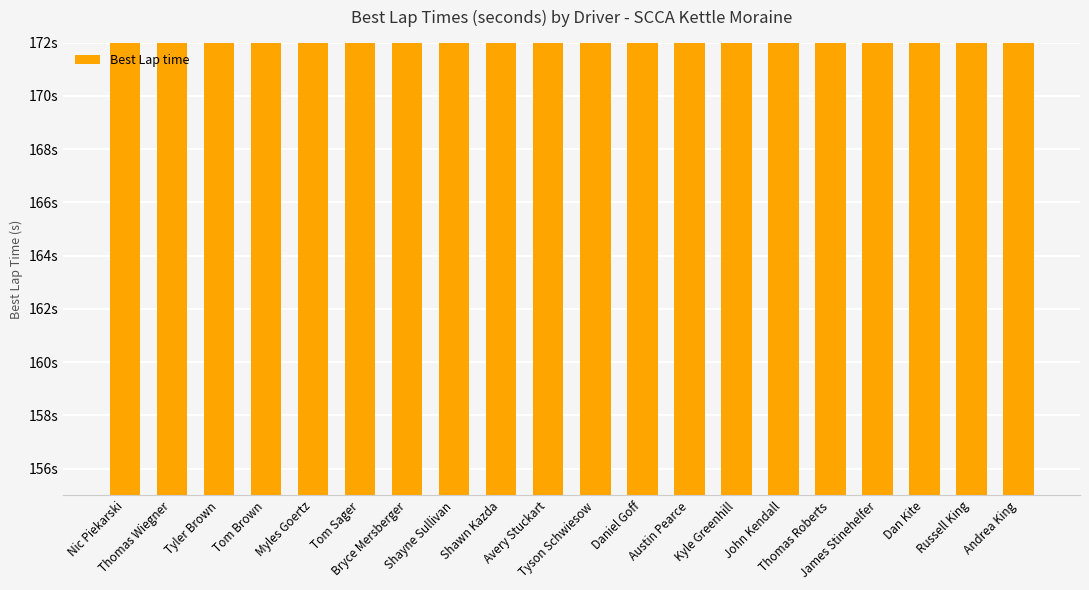

Reading left to right, what are all the values shown in this chart?

Nic Piekarski=157.8	Thomas Wiegner=158.5	Tyler Brown=162.6	Tom Brown=162.6	Myles Goertz=162.8	Tom Sager=163.4	Bryce Mersberger=163.6	Shayne Sullivan=164.6	Shawn Kazda=165.1	Avery Stuckart=165.1	Tyson Schwiesow=165.2	Daniel Goff=165.5	Austin Pearce=165.6	Kyle Greenhill=165.7	John Kendall=165.7	Thomas Roberts=166.9	James Stinehelfer=167.0	Dan Kite=167.5	Russell King=167.7	Andrea King=168.4